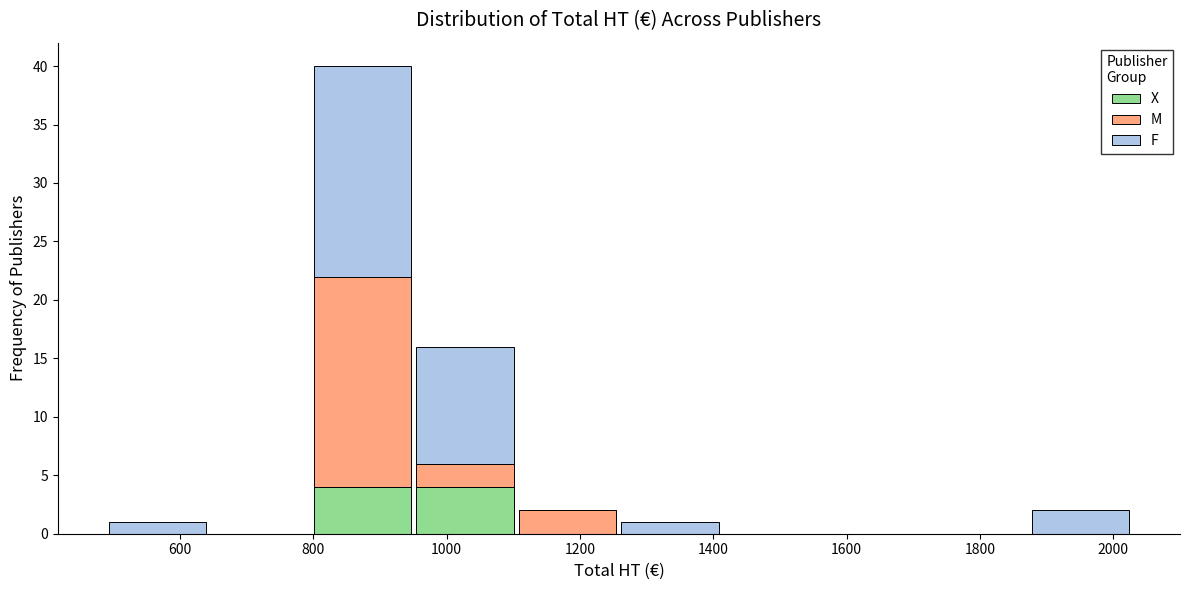

Which range on the x-axis has the tallest stacked bar (by total height)?

800 to 960